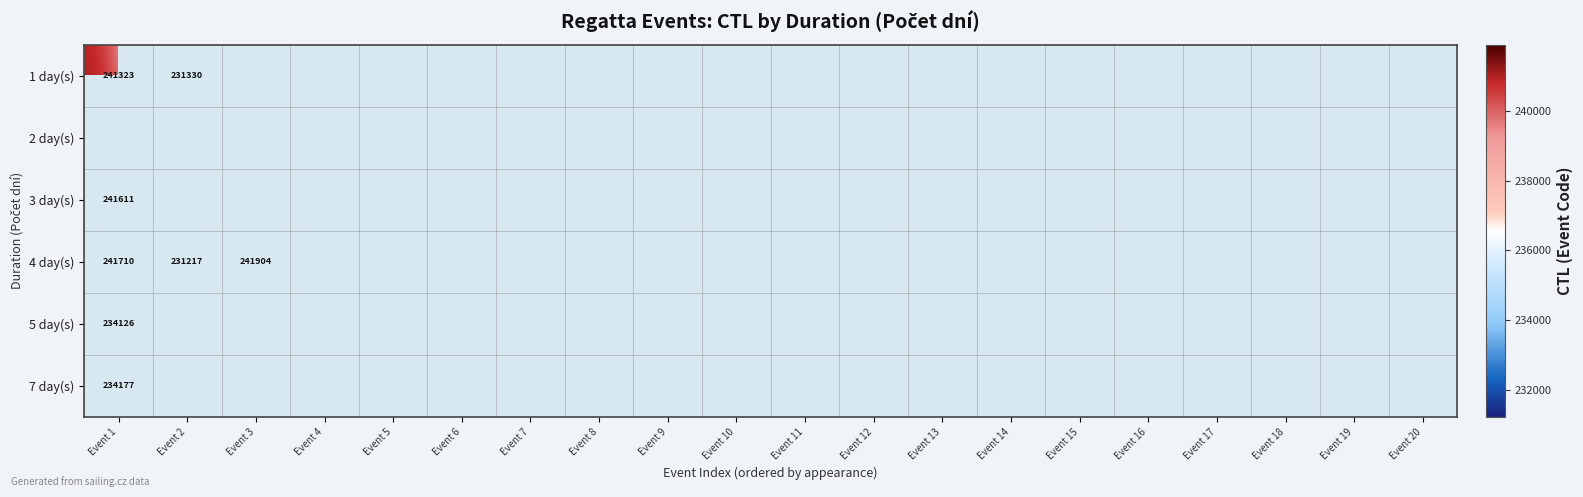

At how many categories does at least one series exceed 238598?

10